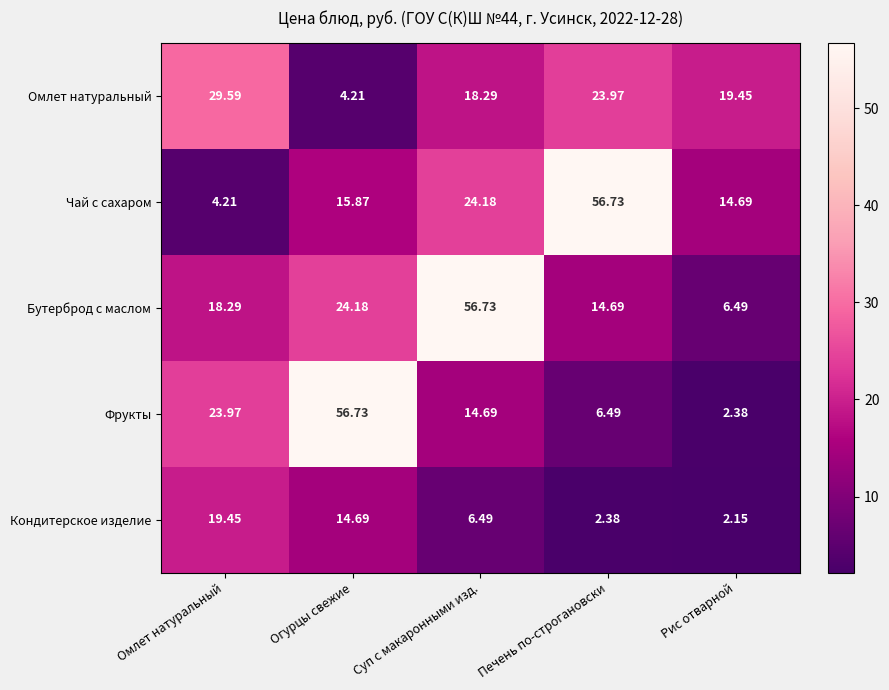

Where is Омлет натуральный nearest to the value 16?

Суп с макаронными изд.